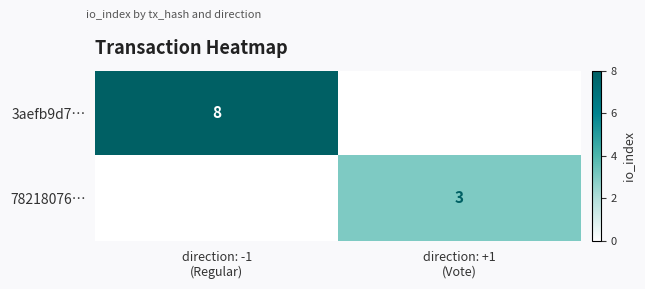

At which label does 3aefb9d7… reach its peak?

direction: -1 (Regular)